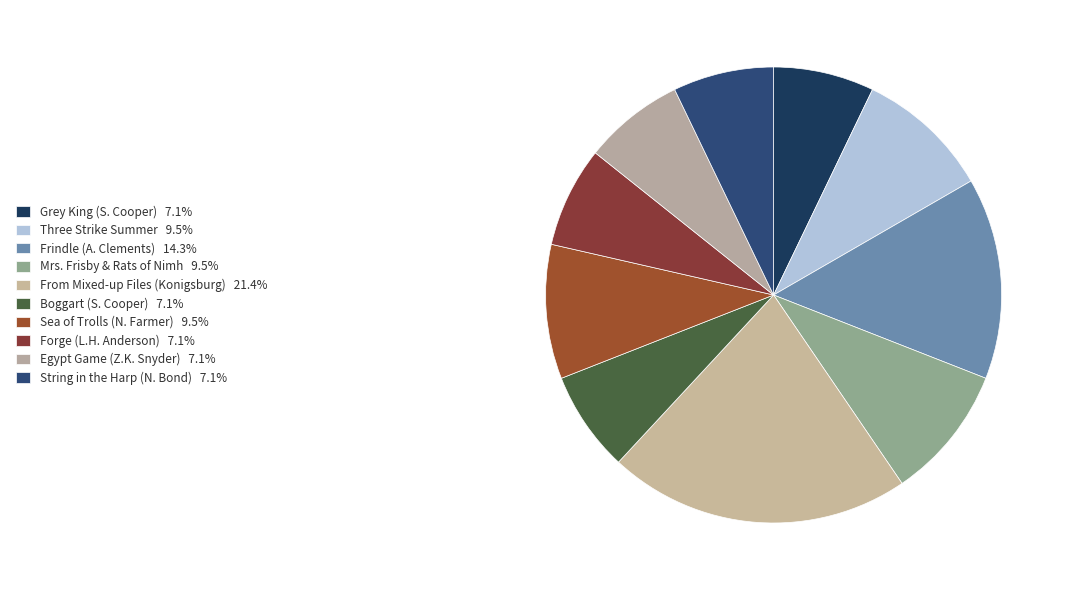

How many segments does this pie chart have?

10